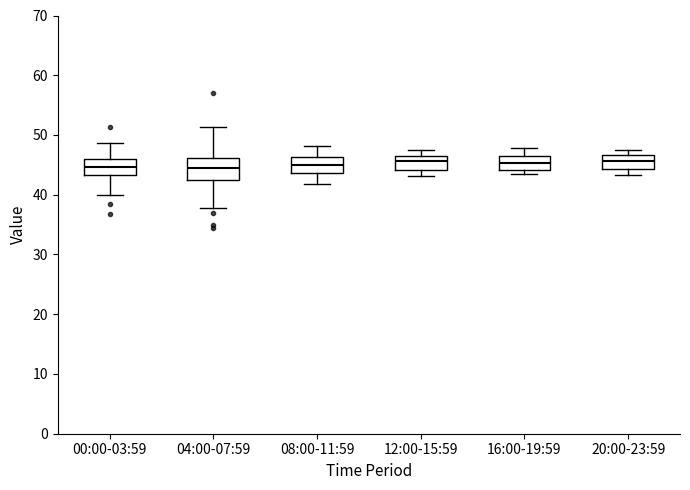

Reading left to right, transcribe this box plot: for each box, give where its median line is, the range the box spans, and where its two whiskers end, as read against the y-axis. The values are not printed on the chart, so give them approximately, as read against the axis.

00:00-03:59: median 45, box 43 to 46, whiskers 40 to 49
04:00-07:59: median 45, box 42 to 46, whiskers 38 to 51
08:00-11:59: median 45, box 44 to 46, whiskers 42 to 48
12:00-15:59: median 46 (just below the box's upper edge), box 44 to 46, whiskers 43 to 48
16:00-19:59: median 45, box 44 to 47, whiskers 43 to 48
20:00-23:59: median 46, box 44 to 47, whiskers 43 to 48